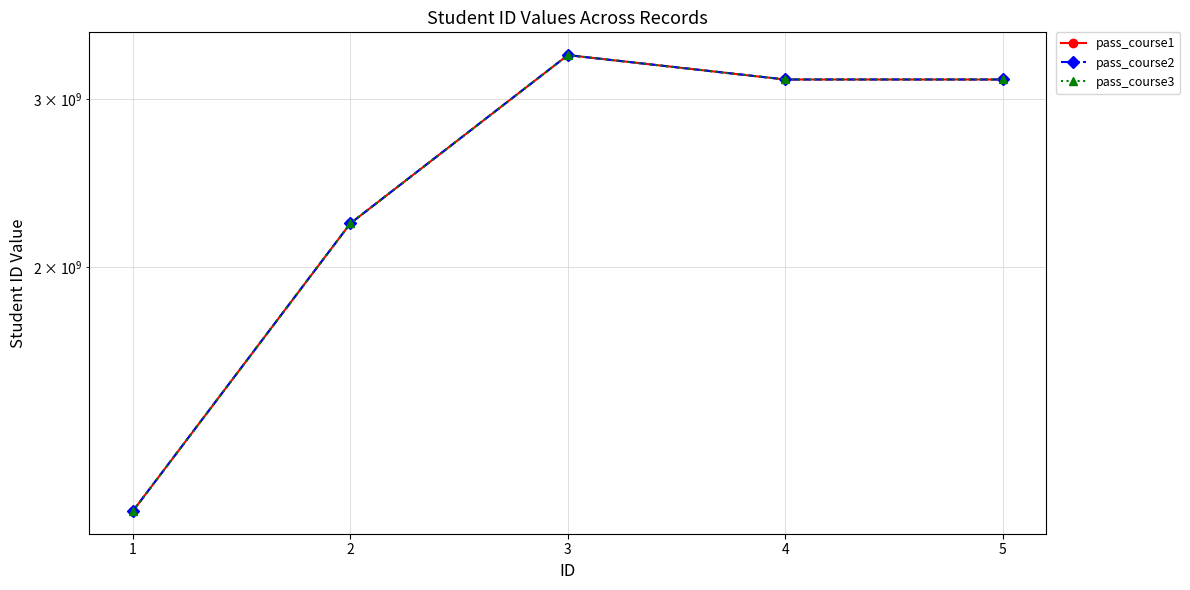

True or false: pass_course3 and pass_course1 cross at least once.

False